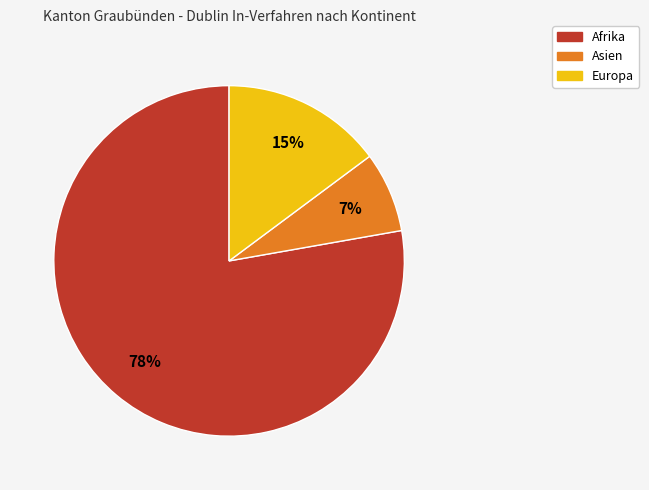

Count the number of slices in the pie.

3